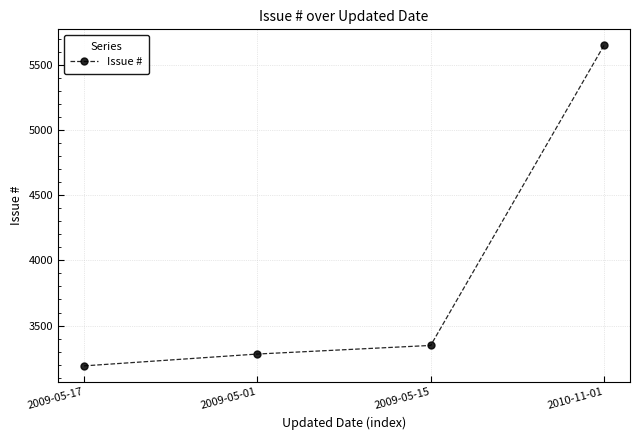

What is the difference between the second highest and second lowest values?

66